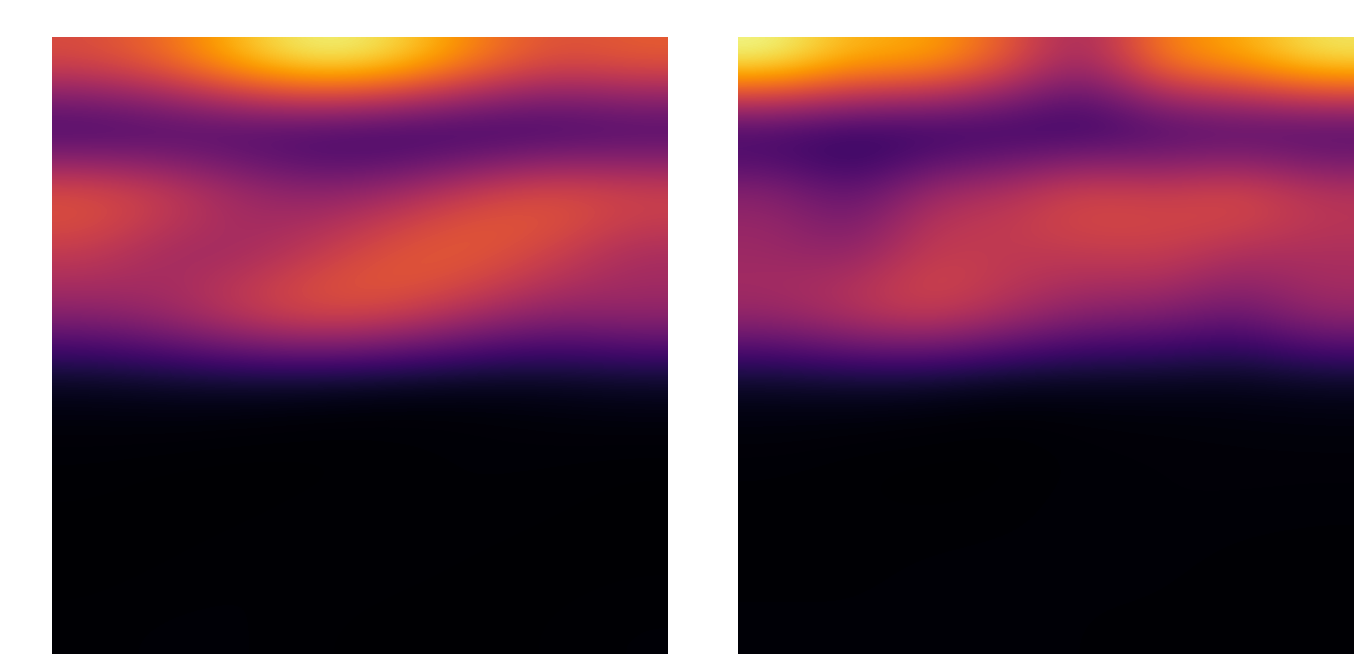

What is the difference between the highest and lowest values at 2?

45021.7